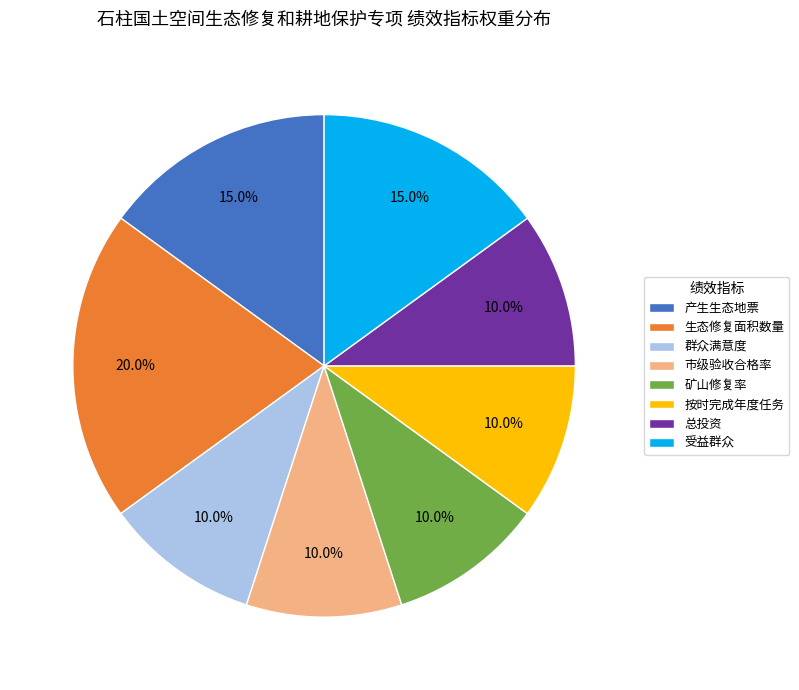

To the nearest percent, what is the difference between the largest and smallest slice percentages?

10%